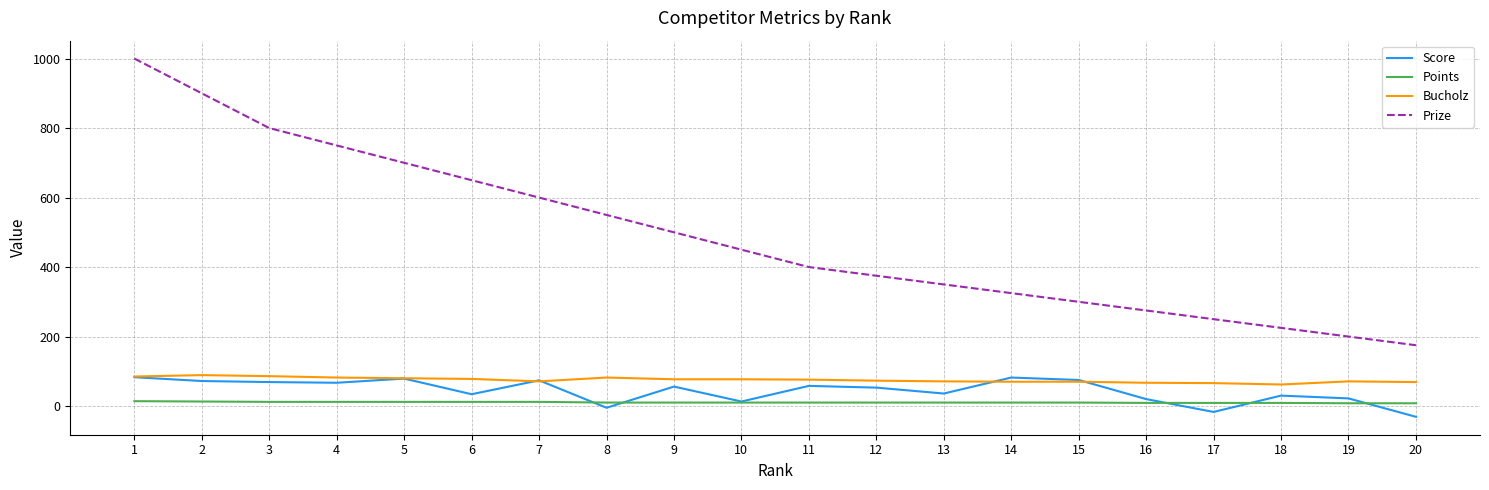

Is the value of Score at 20 greater than the value of Points at 11?

No